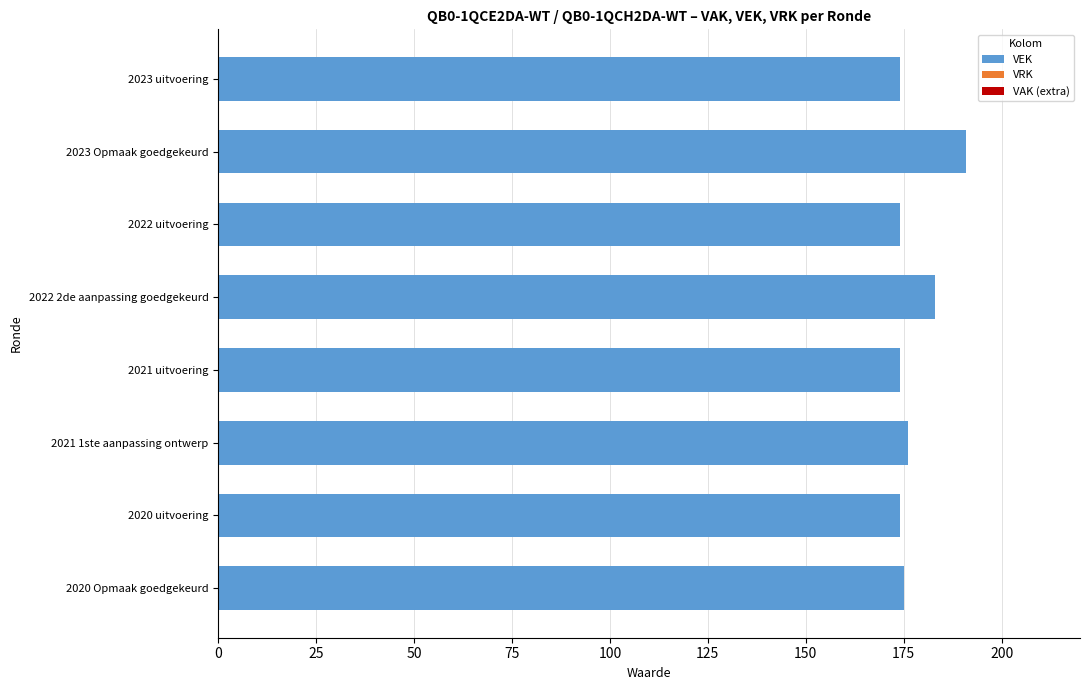

Which has a higher value, 2022 2de aanpassing goedgekeurd or 2020 Opmaak goedgekeurd?

2022 2de aanpassing goedgekeurd